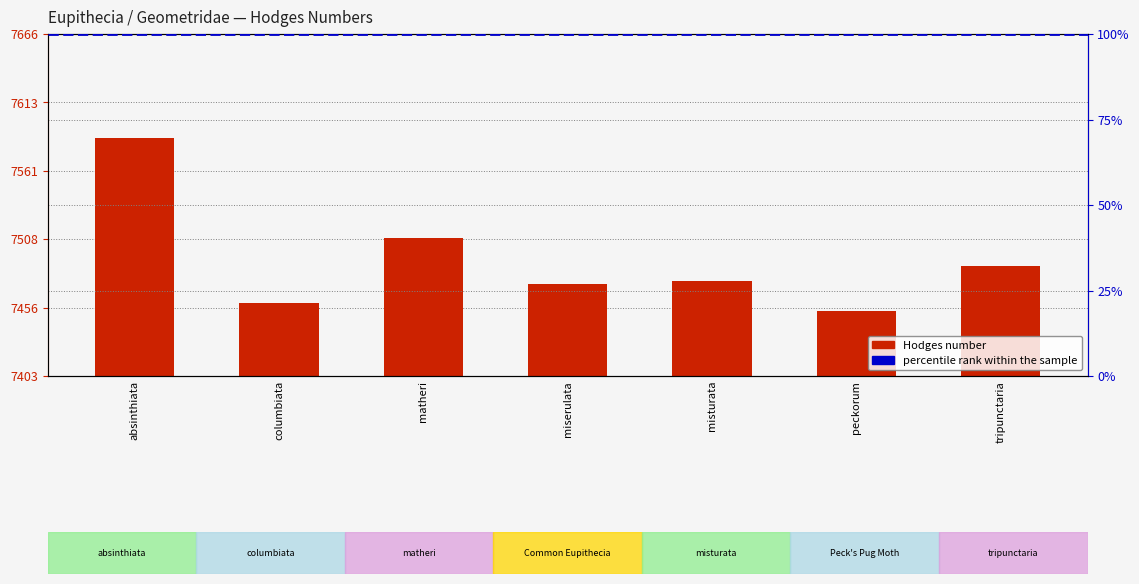

What is the label of the 1st bar from the right?

tripunctaria